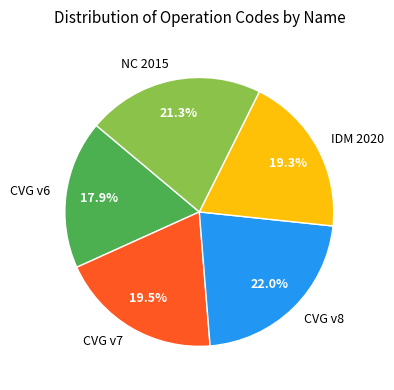

Which category has the smallest portion of the pie?

CVG v6